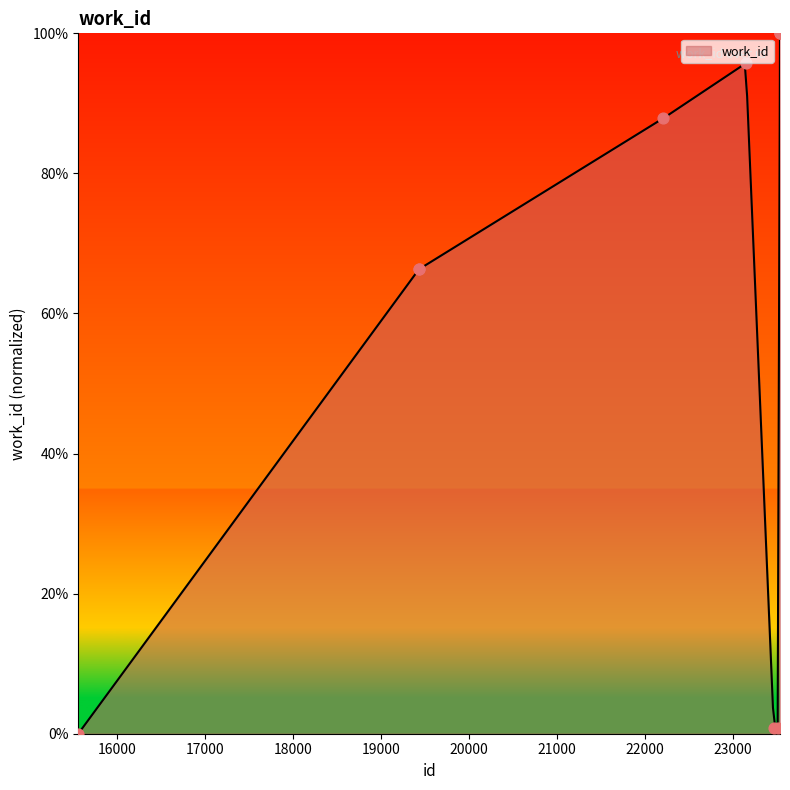

Between 23461 and 22204, which is larger?

22204